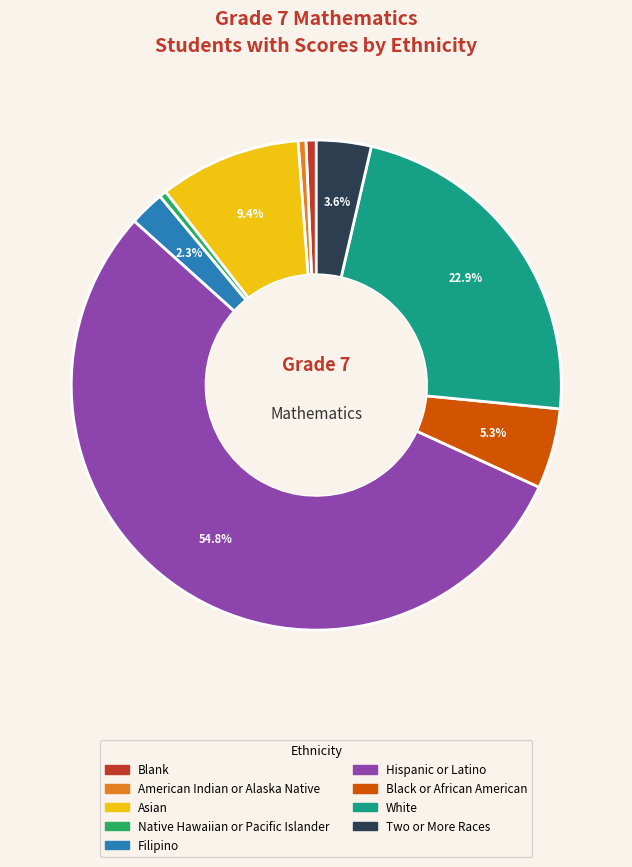

Combined, do Black or African American and American Indian or Alaska Native account for over 50%?

No